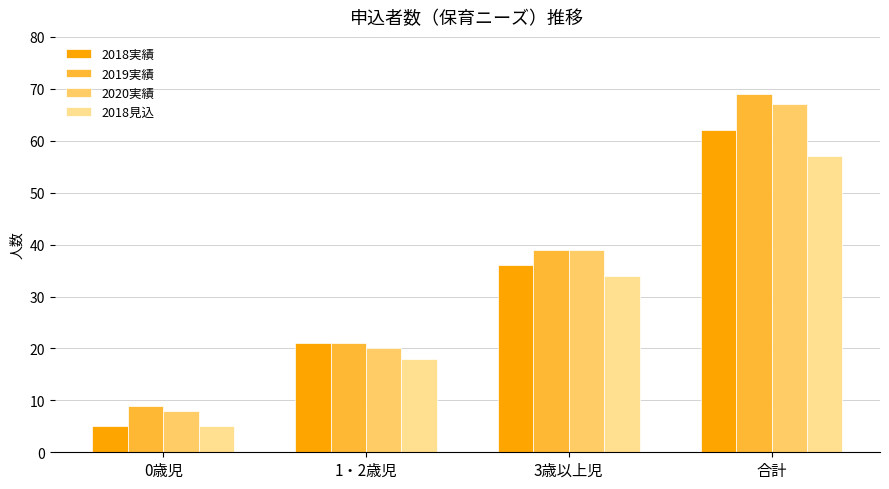

What is the label of the 3rd bar from the left?

3歳以上児